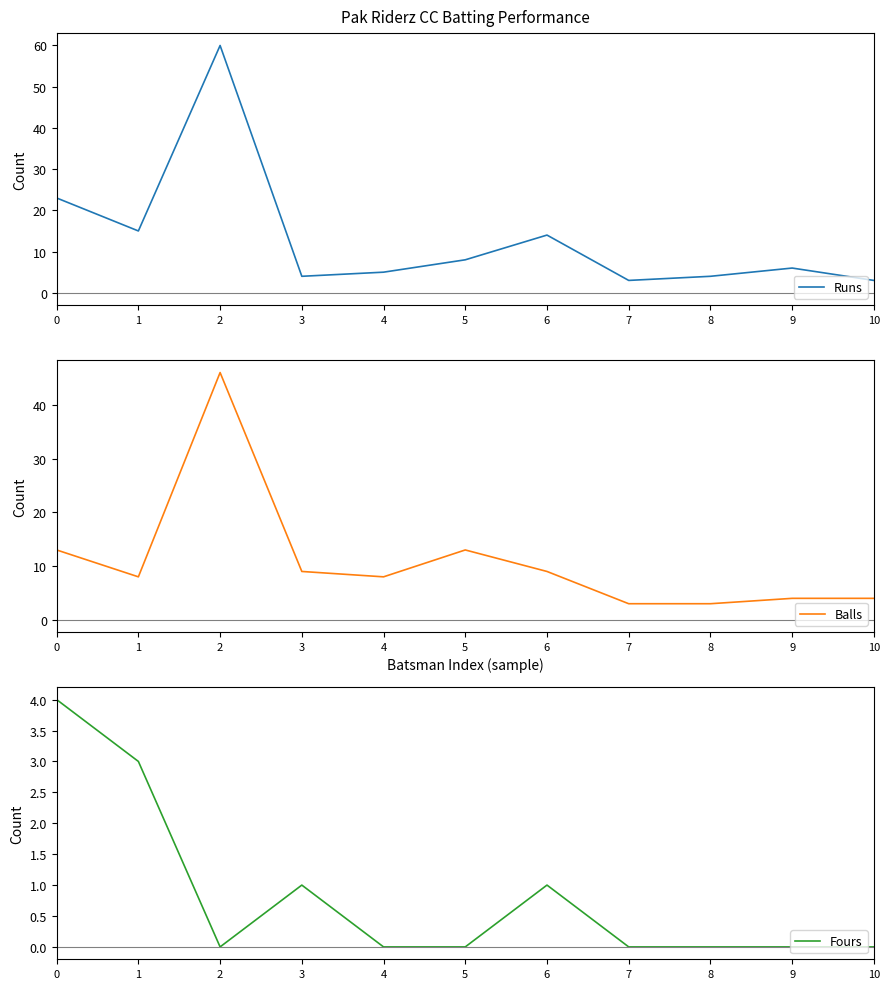

List the series in order of their overall mean, lowest first.

Fours, Balls, Runs